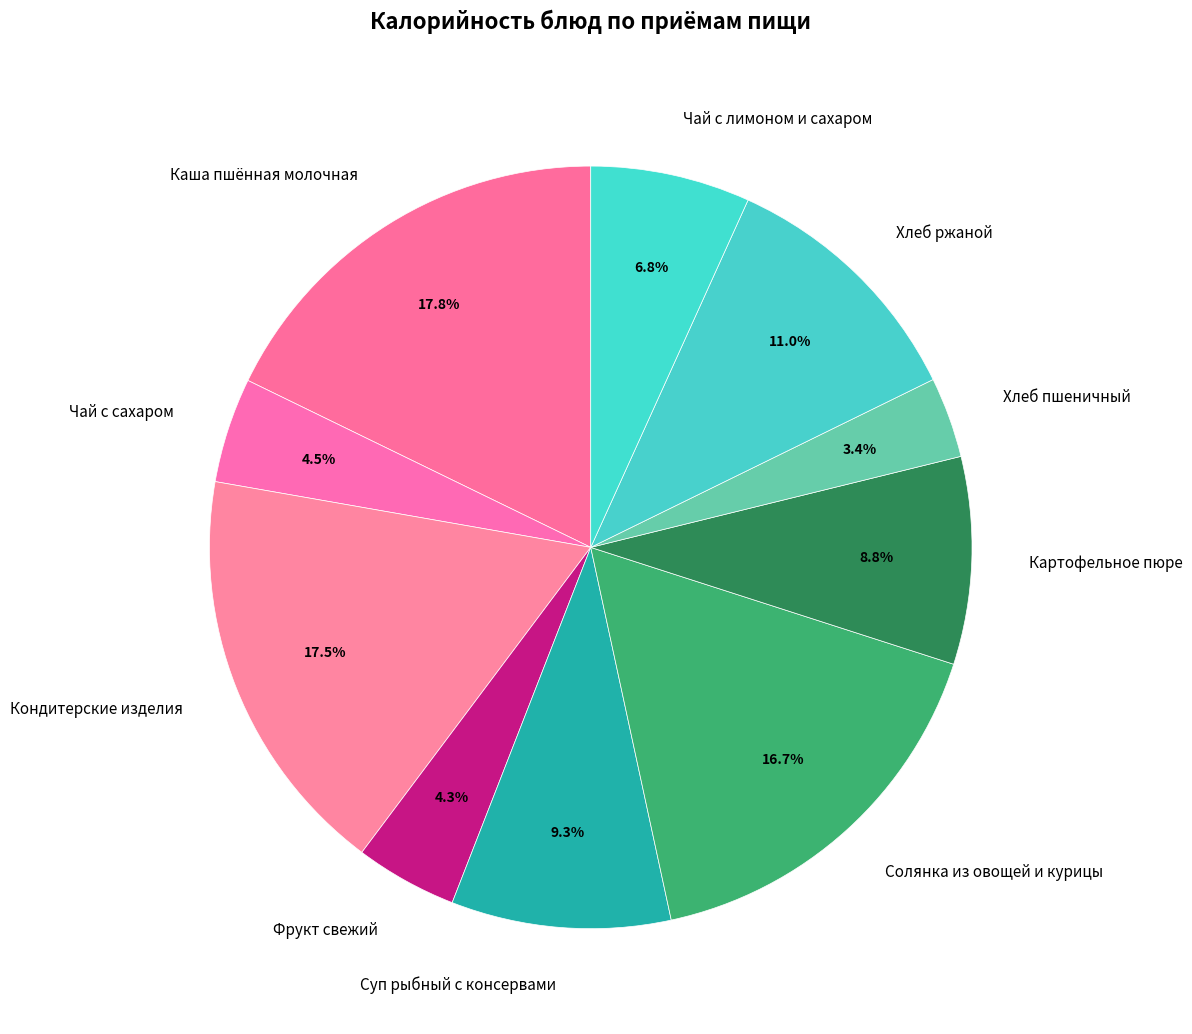

Approximately how many times larger is the value at Хлеб пшеничный compared to Чай с лимоном и сахаром?

0.5